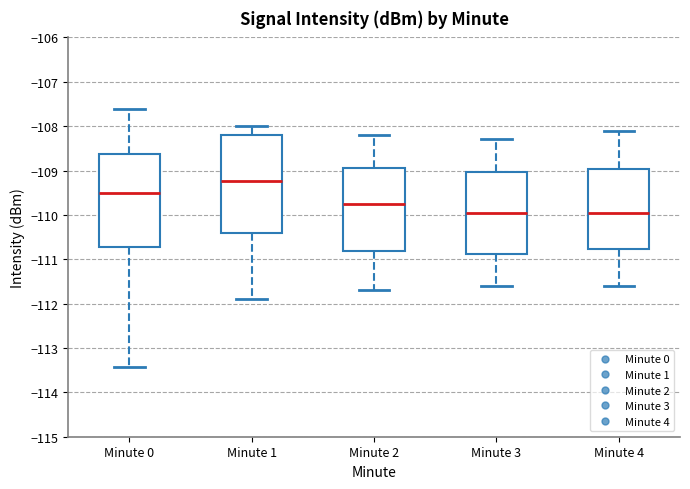

Comparing the boxes themselves (not the whiskers), which one is the tallest?

Minute 1